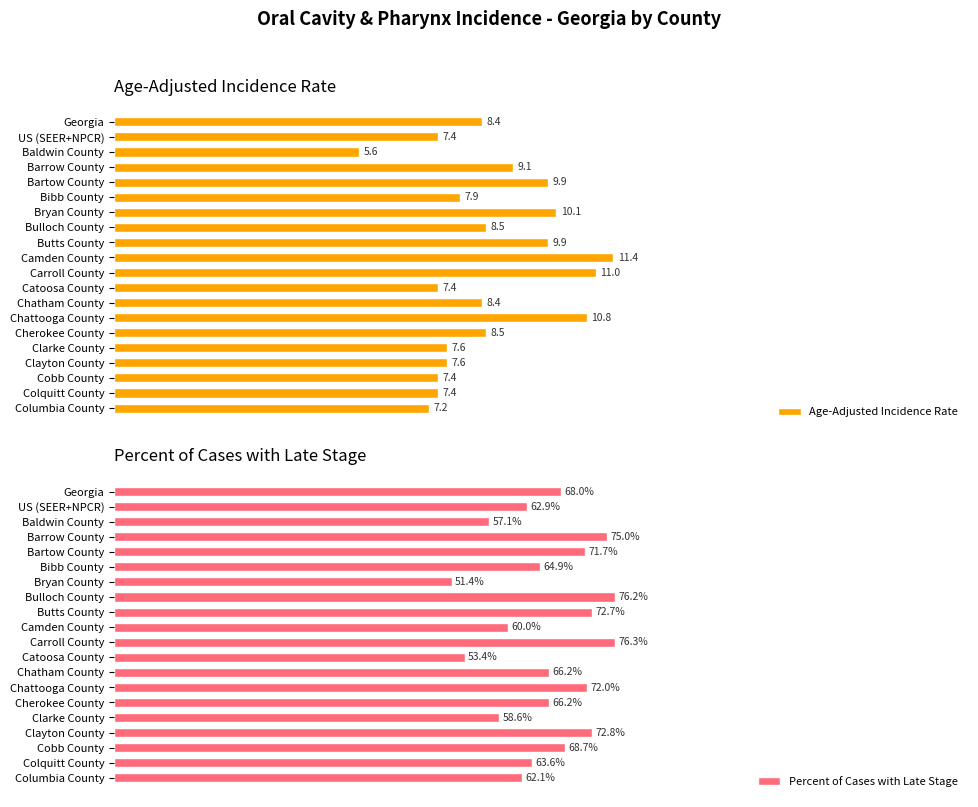

At which label does Age-Adjusted Incidence Rate reach its minimum?

Baldwin County